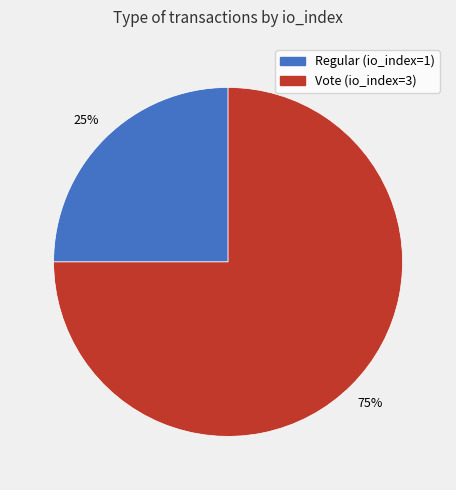

Does Regular (io_index=1) account for over 50% of the chart?

No